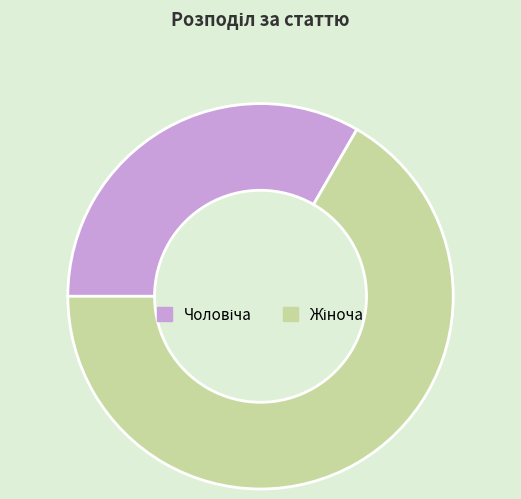

Is there a majority slice in this chart?

Yes